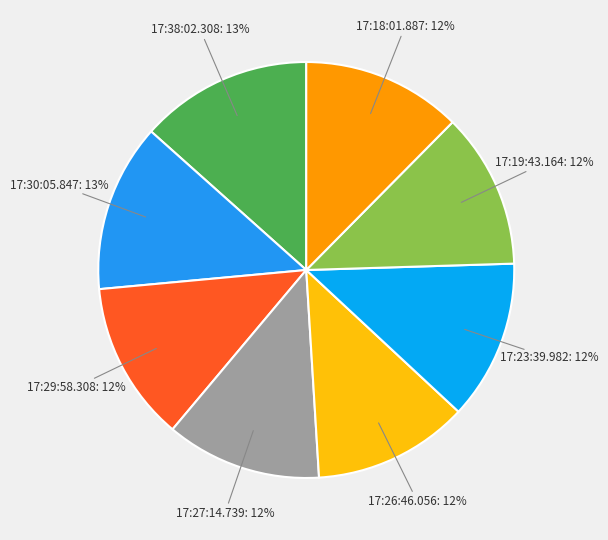

The 17:30:05.847 slice represents 28% of the pie. True or false?

False